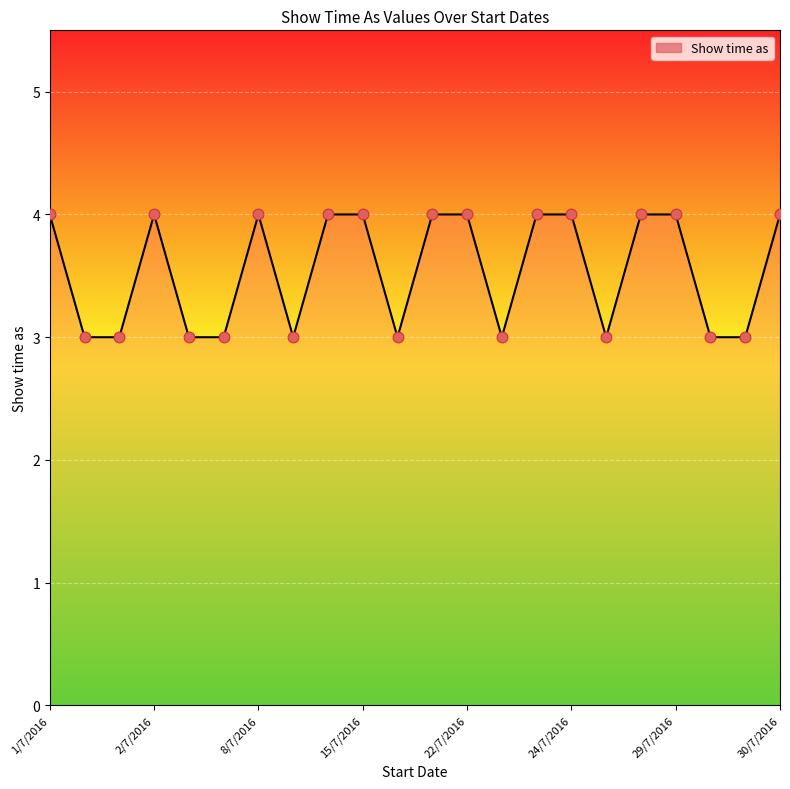

What is the maximum value shown in the chart?

4